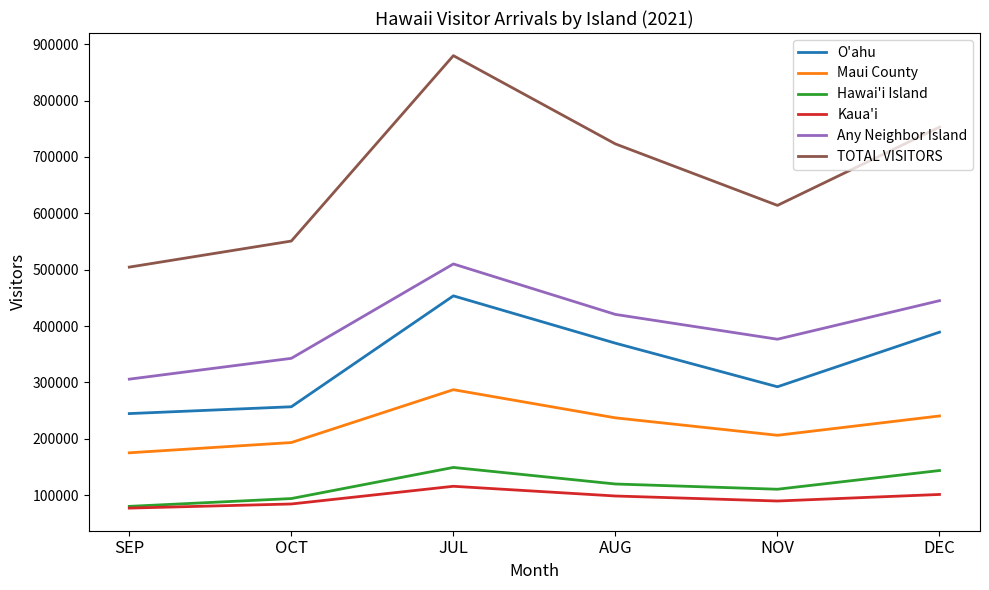

What is the difference between the highest and lowest values at SEP?

427342.8